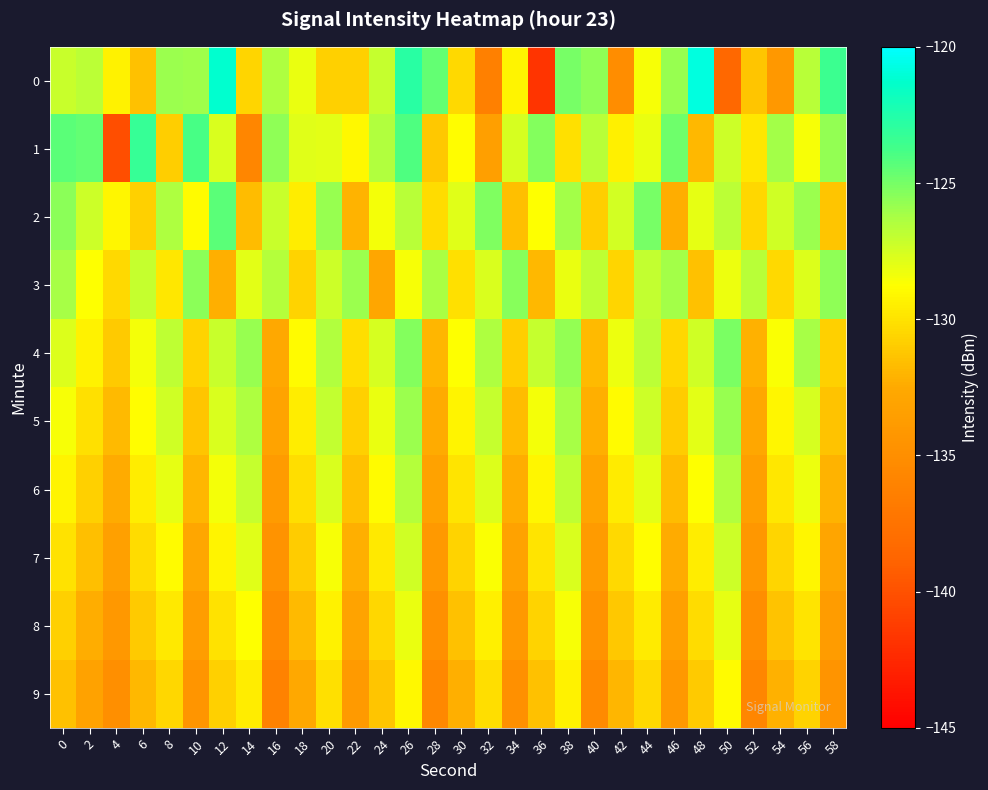

What is the total value across all series at 0?

-1281.0